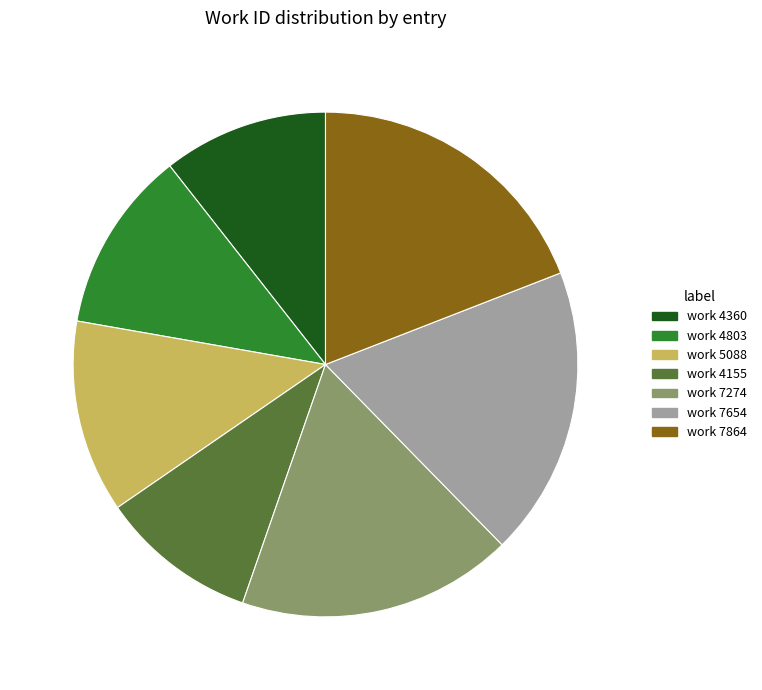

Count the number of slices in the pie.

7